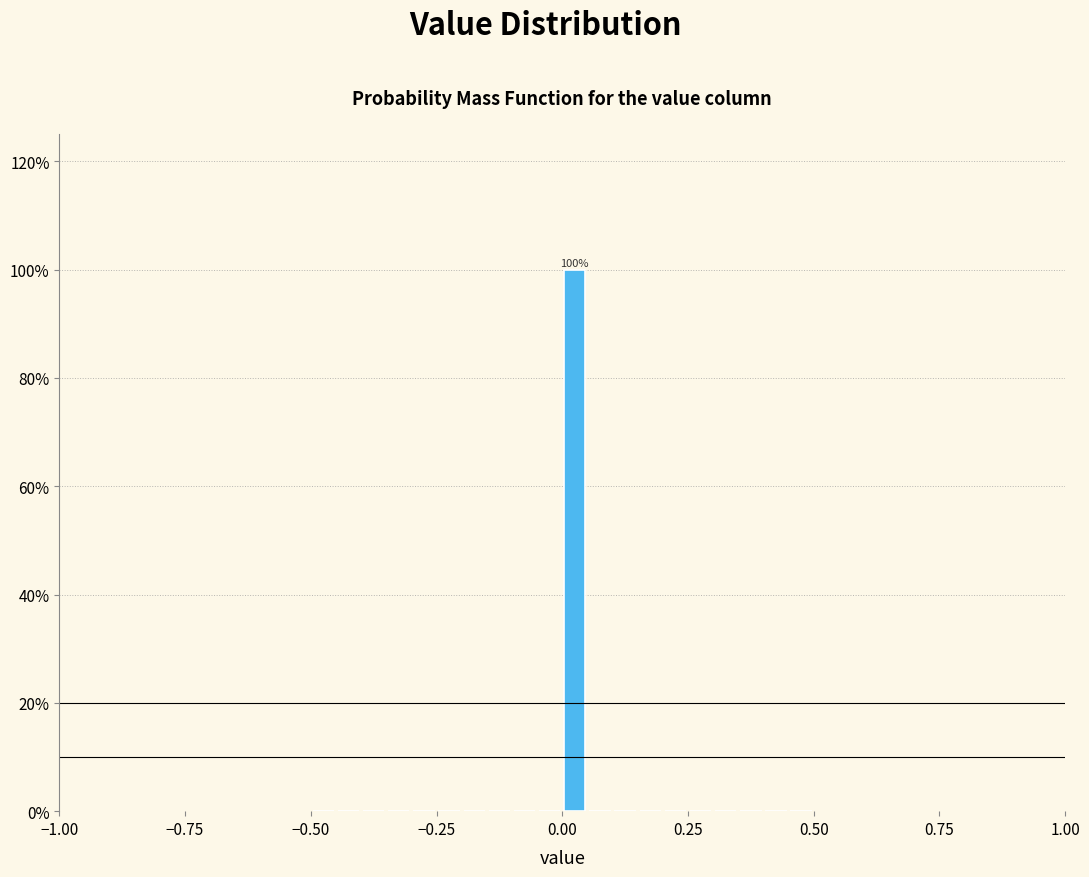

Read against the x-axis, roughly where is the centre of the tallest bar?

0.05